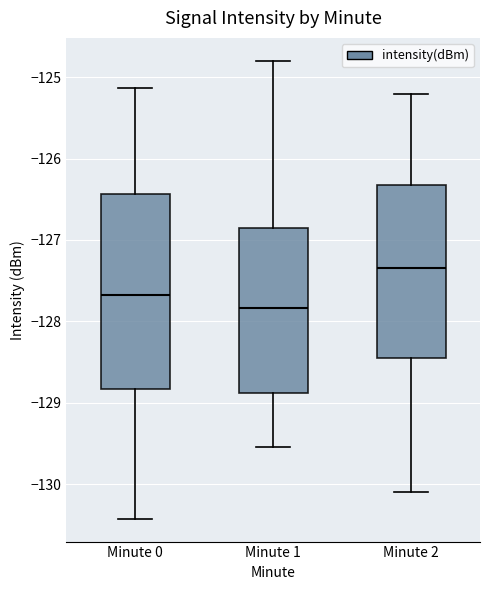

Reading left to right, transcribe this box plot: for each box, give where its median line is, the range the box spans, and where its two whiskers end, as read against the y-axis. The values are not printed on the chart, so give them approximately, as read against the axis.

Minute 0: median -127.7, box -128.8 to -126.4, whiskers -130.4 to -125.1
Minute 1: median -127.8, box -128.9 to -126.9, whiskers -129.5 to -124.8
Minute 2: median -127.3, box -128.4 to -126.3, whiskers -130.1 to -125.2